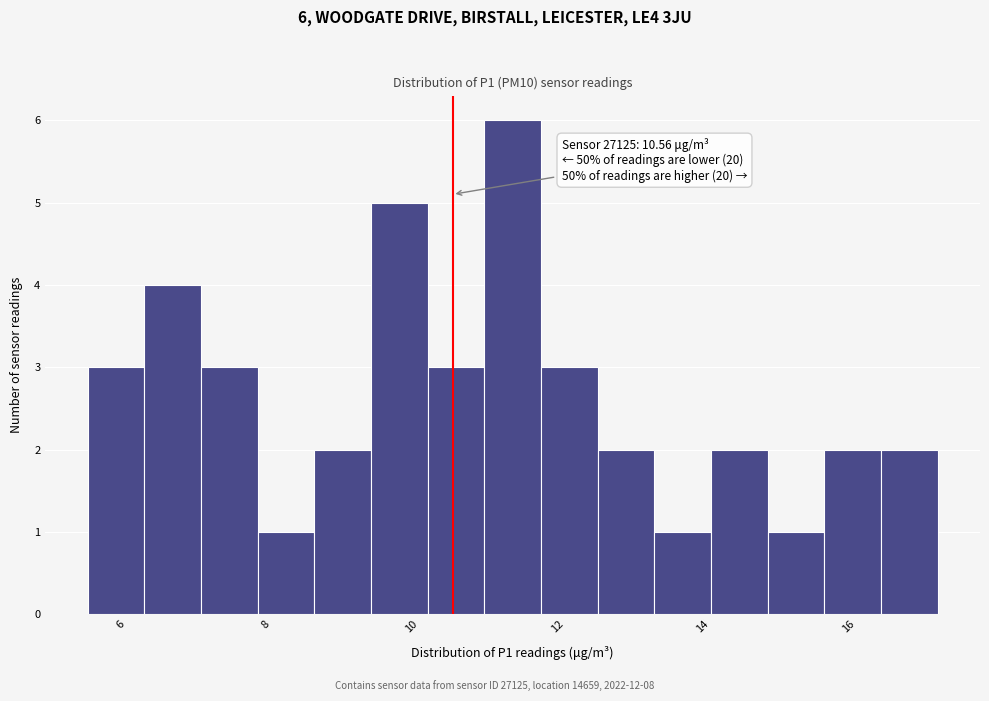

Read against the x-axis, roughly where is the centre of the tallest bar?

11.4